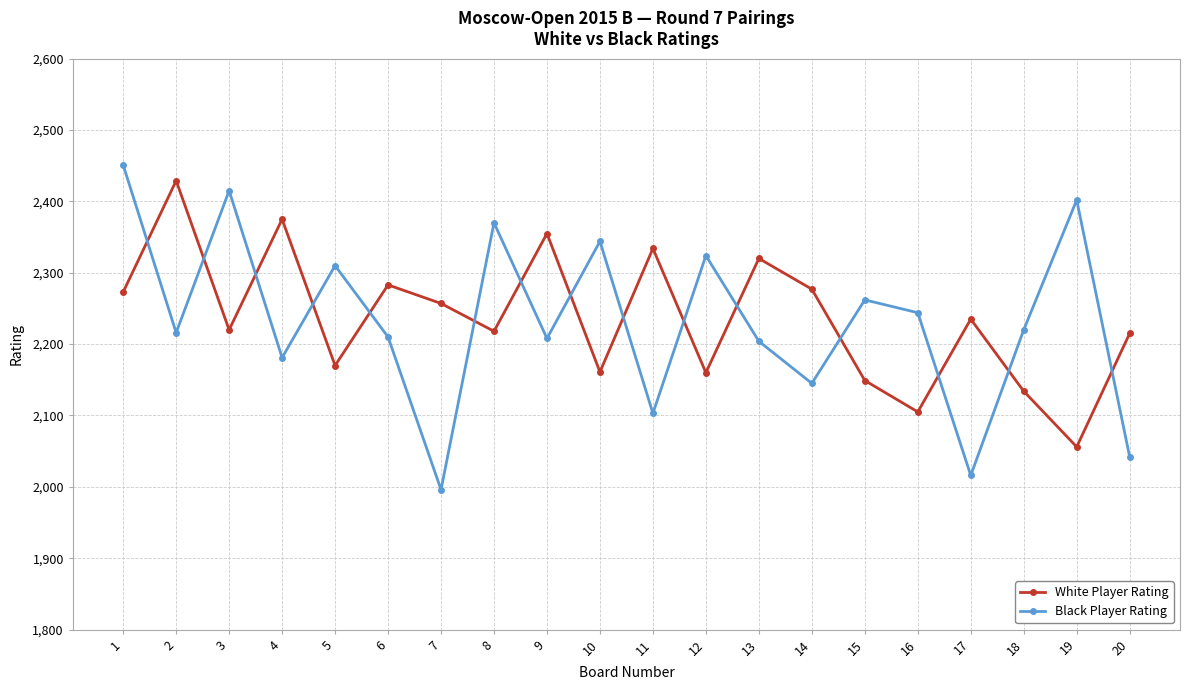

How many data points does each series have?

20